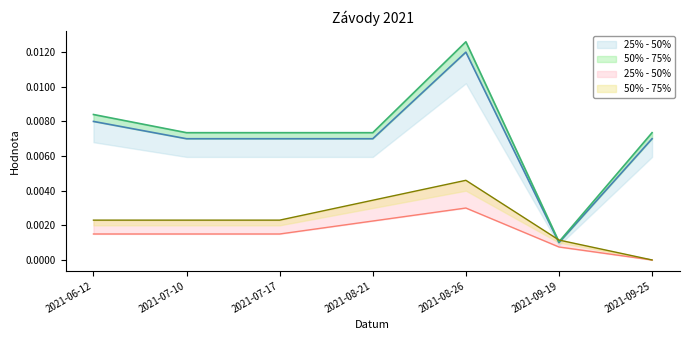

At which category is the sum across all series the highest?

2021-08-26